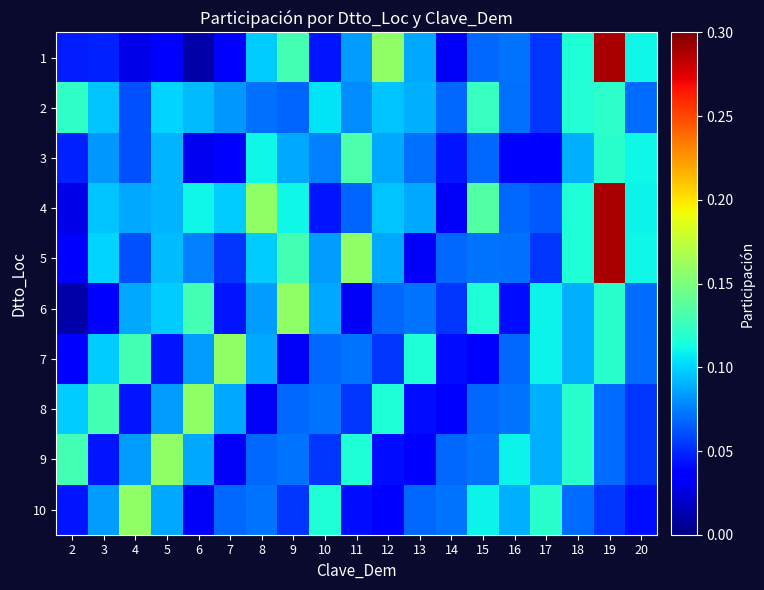

At 20, list the series in order from largest to smallest.

1, 3, 5, 4, 2, 6, 7, 8, 9, 10